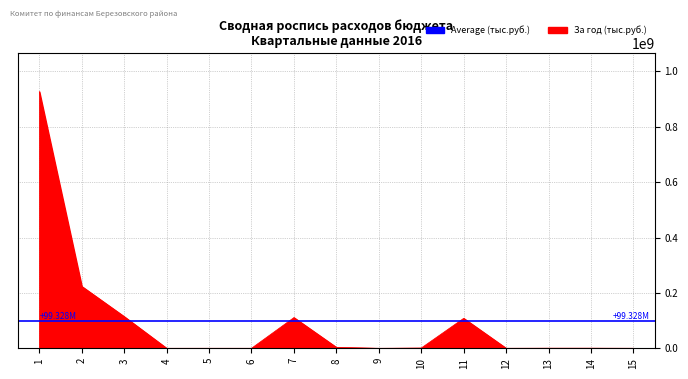

What is the change in value from 13 to 15?

-313800.0